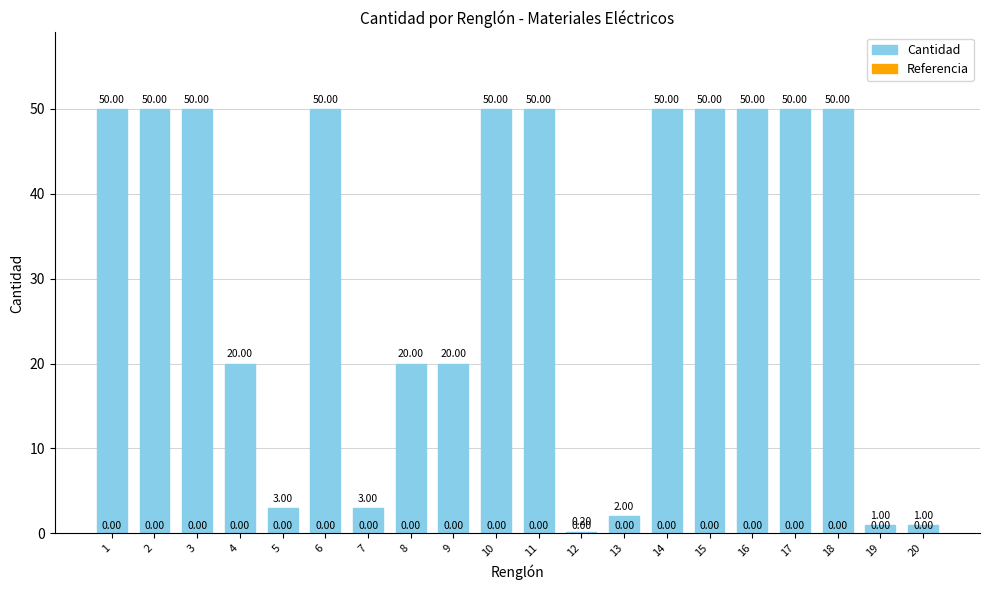

What is the difference between the values at 9 and 10?

30.0